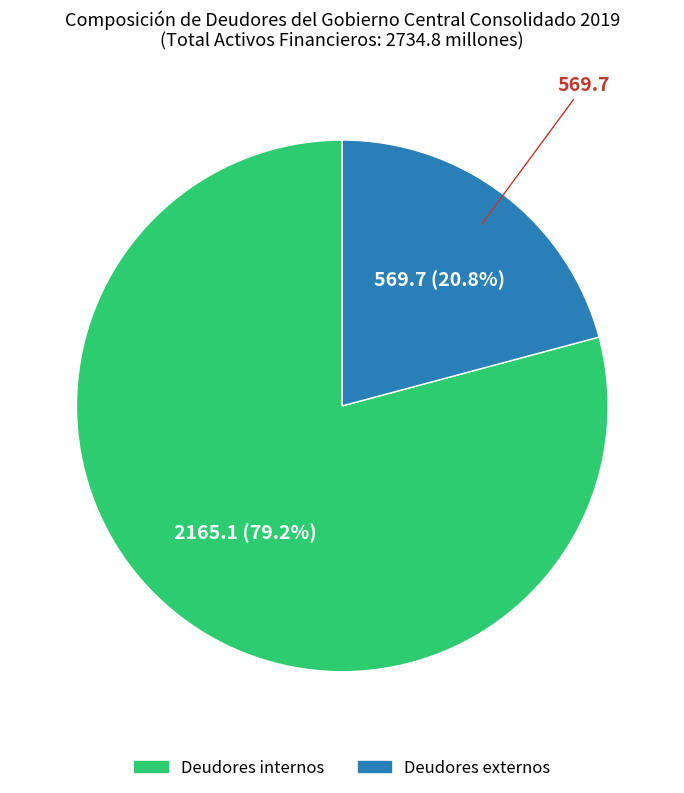

To the nearest percent, what is the average slice percentage?

50%